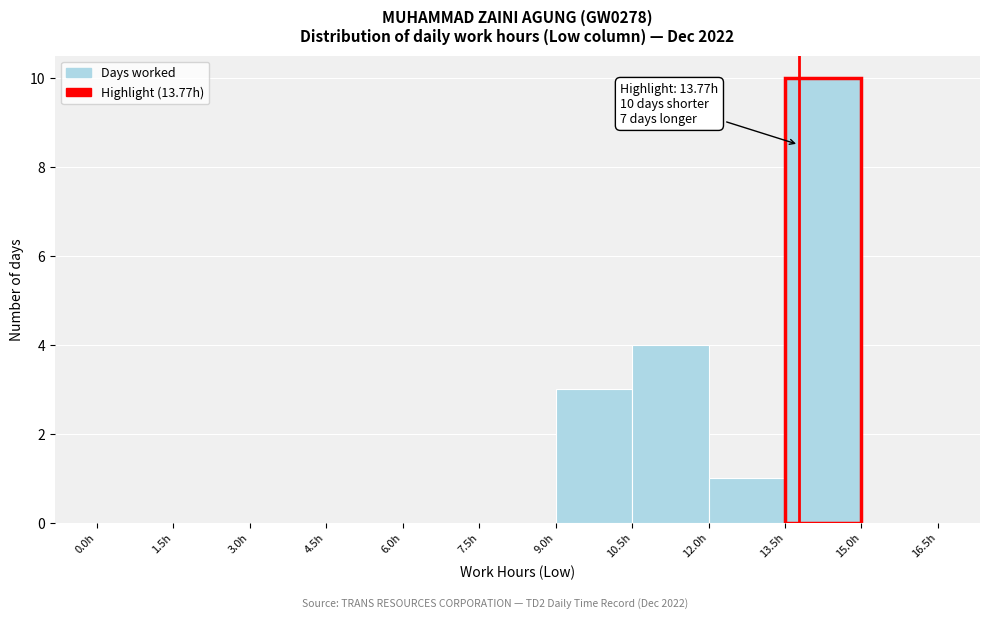

Which range on the x-axis has the tallest bar?

13.5 to 15.0